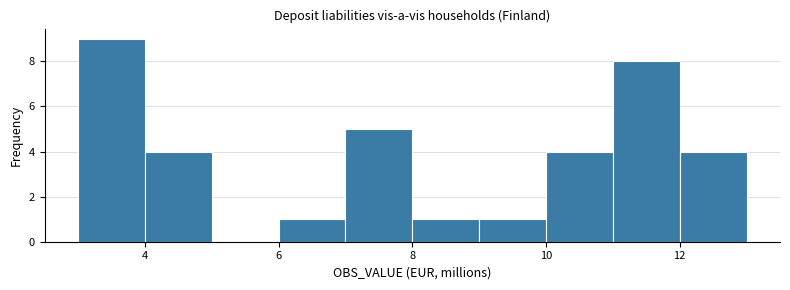

How tall is the bar that spans 8 to 9 on the x-axis? The values are not printed on the chart, so give them approximately, as read against the axis.

1